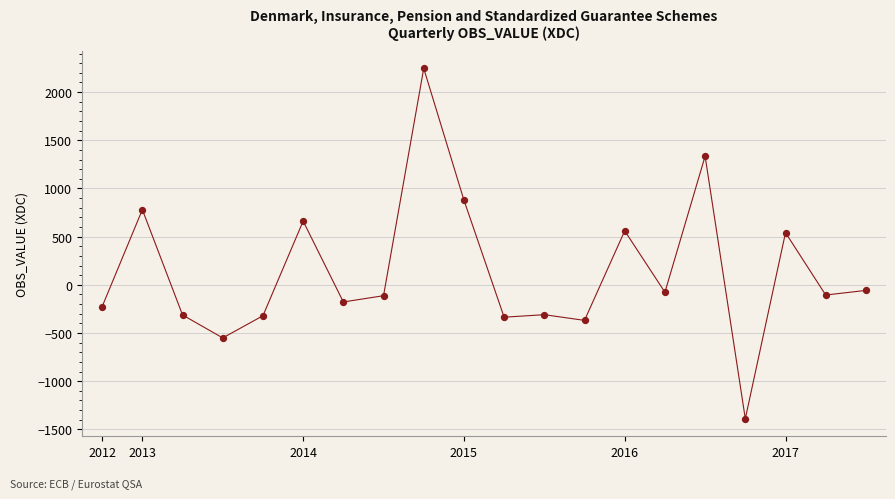

What is the range of Y values (max minus min)?

3636